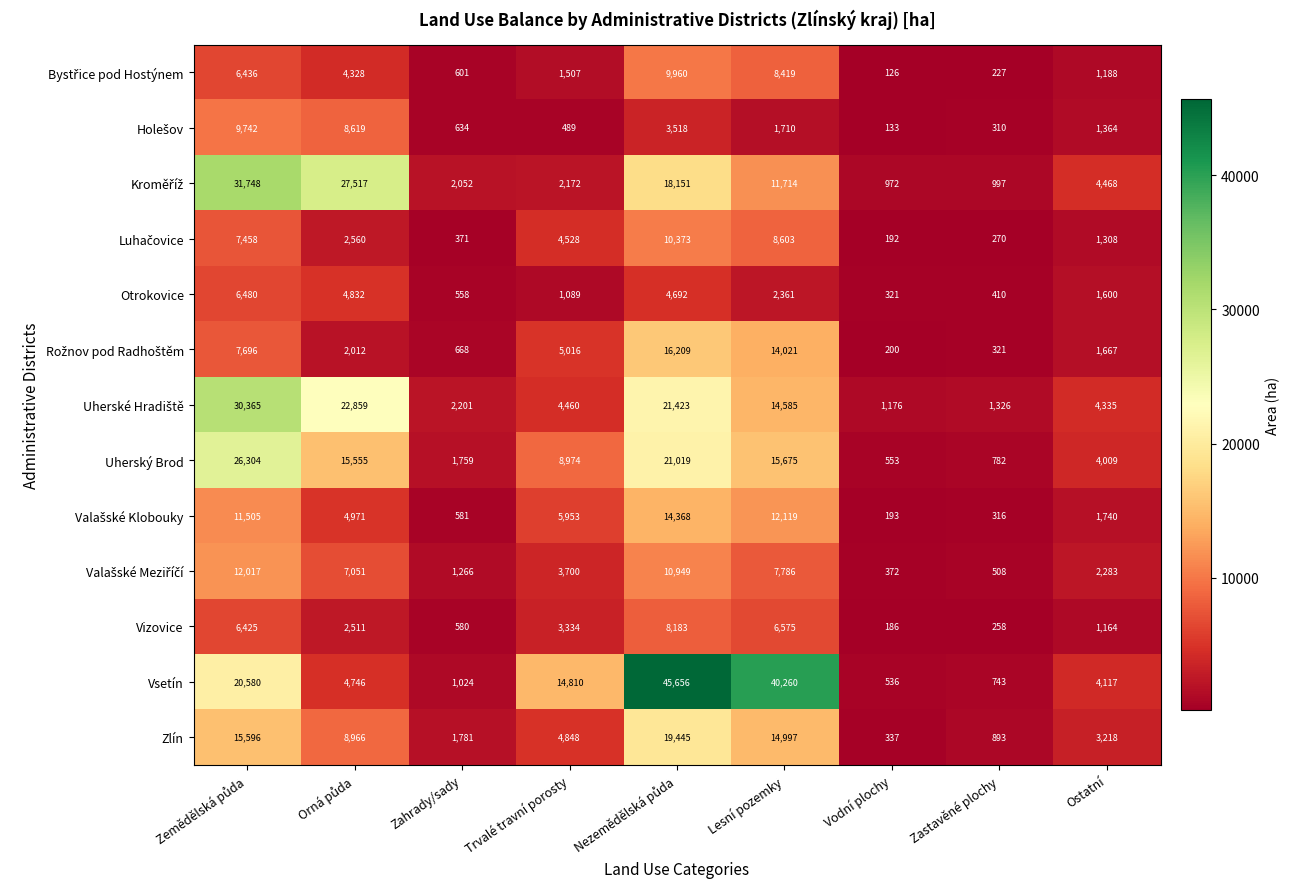

At how many categories does at least one series exceed 14038?

5